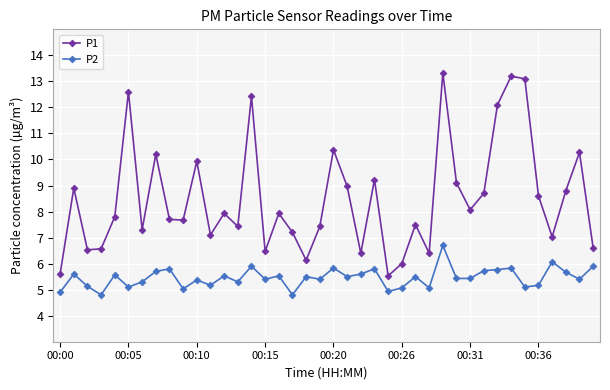

What is the difference between the maximum and minimum values in the P2 series?

1.9